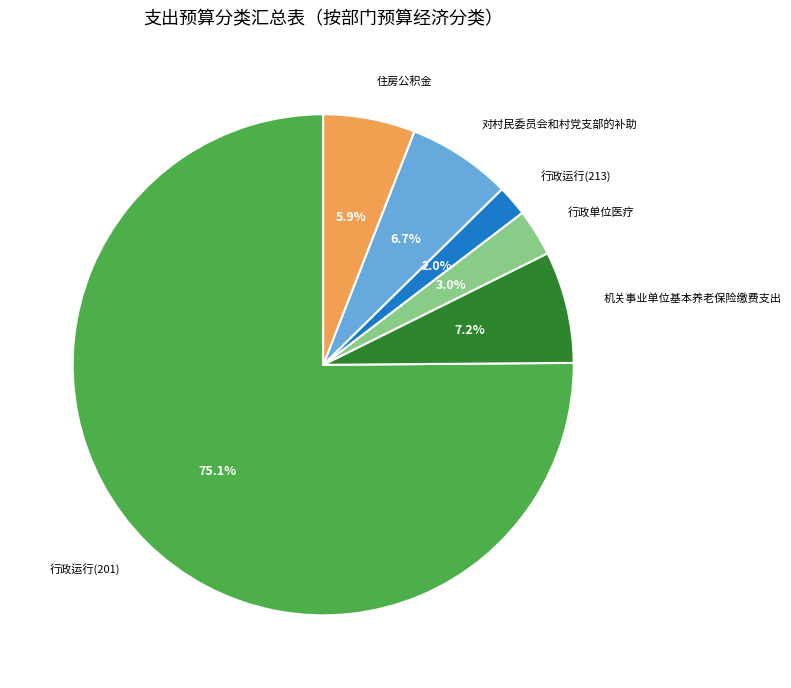

Does 对村民委员会和村党支部的补助 represent more than half of the total?

No